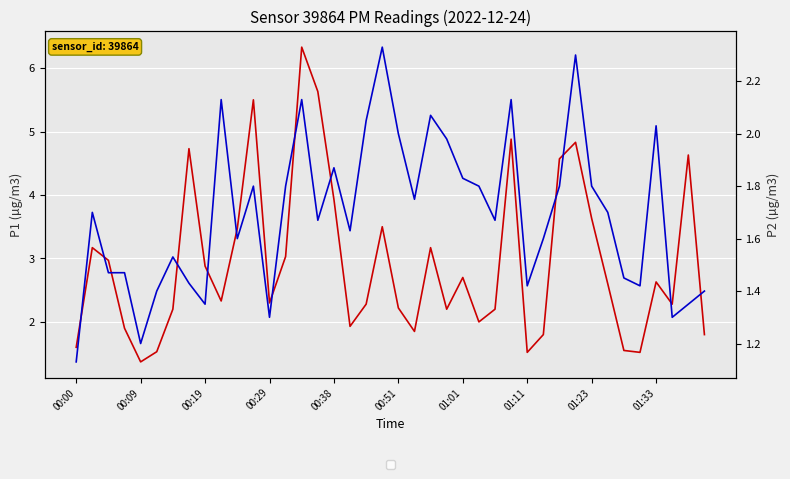

What is the average value of the P1 (PM10) series?

2.9